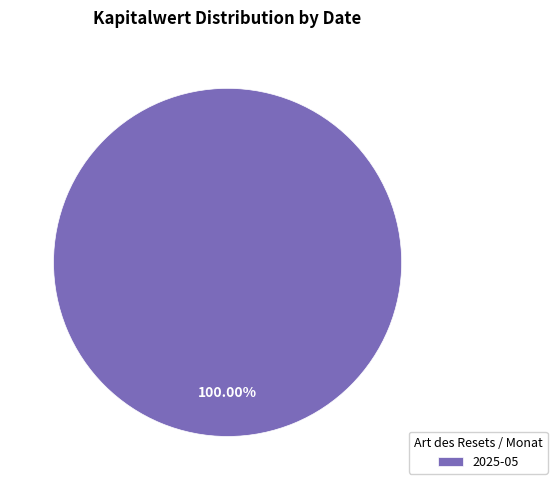

Rank the categories by value from lowest to highest.

2025-05